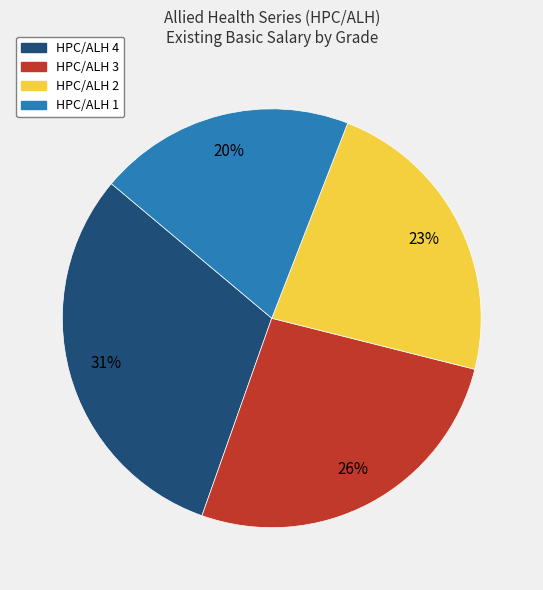

Which slice is the largest?

HPC/ALH 4